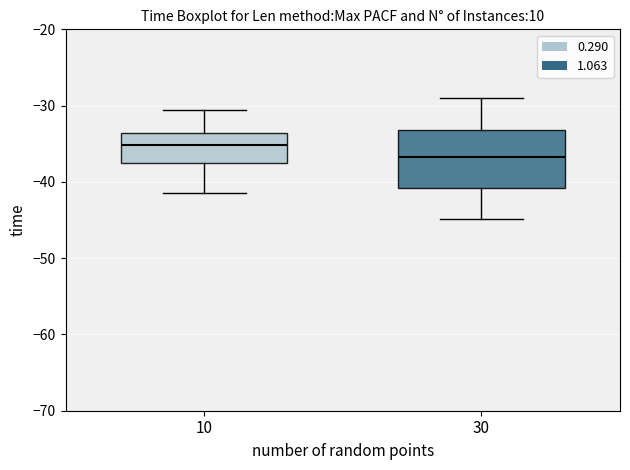

Where does the median line of the box at x = 10 sit on the y-axis? The values are not printed on the chart, so give them approximately, as read against the axis.

-35